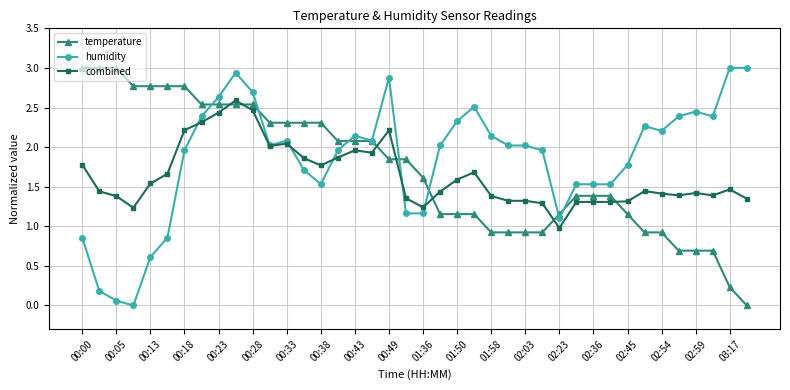

What is the maximum value shown in the chart?

3.0